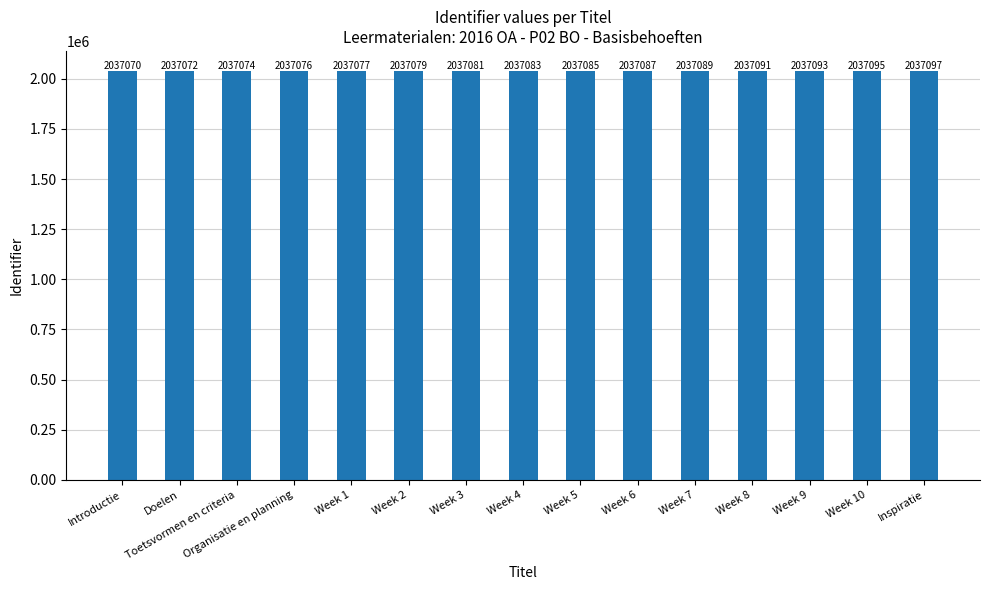

Which category has the highest value across all series?

Inspiratie